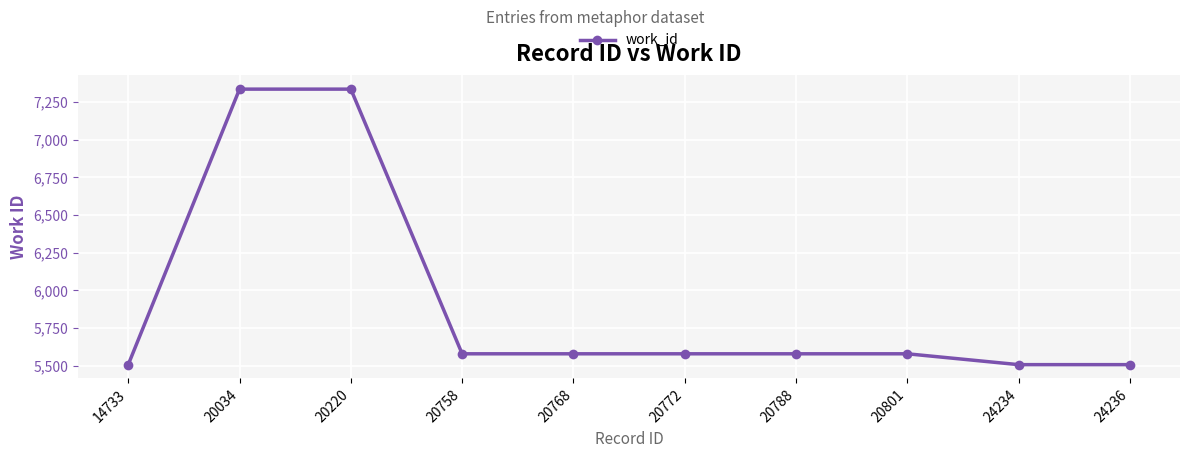

Count the number of categories in the chart.

10